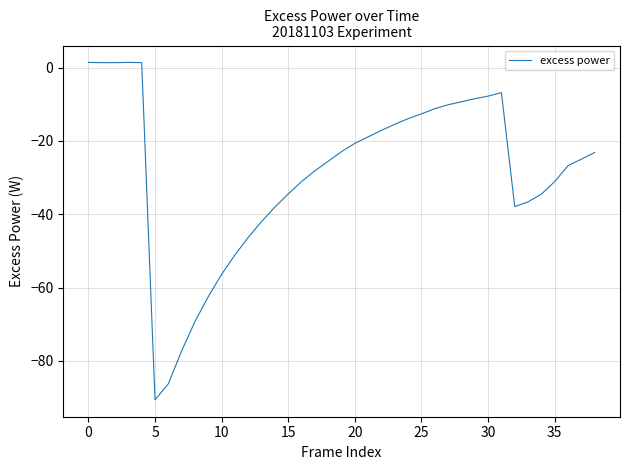

How many values exceed -24?

19